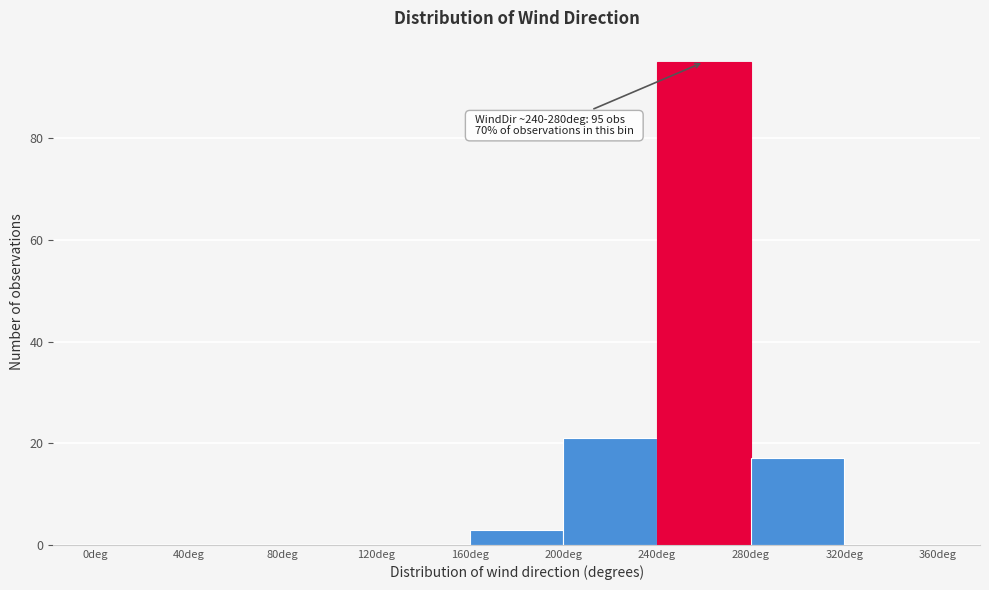

Which range on the x-axis has the tallest bar?

240 to 280